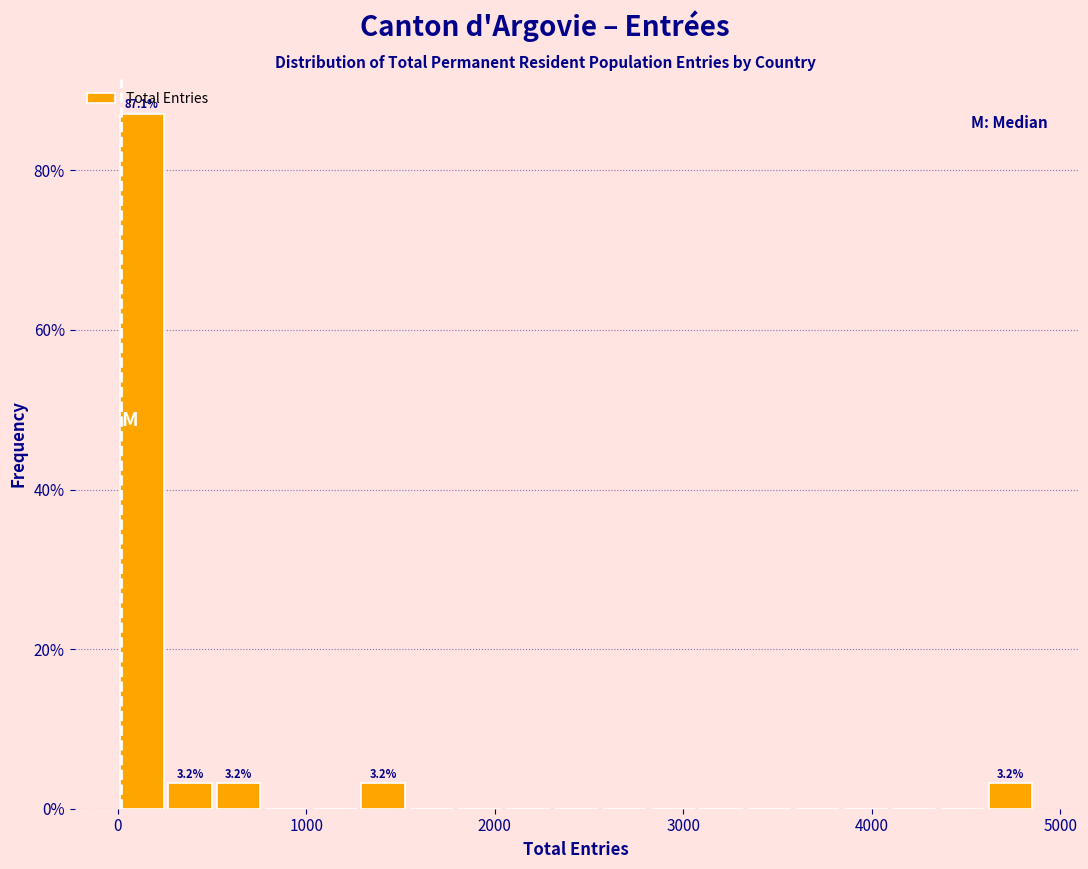

Around what value on the x-axis is the tallest bar? Give the approximate position of its centre, as read against the axis.

100